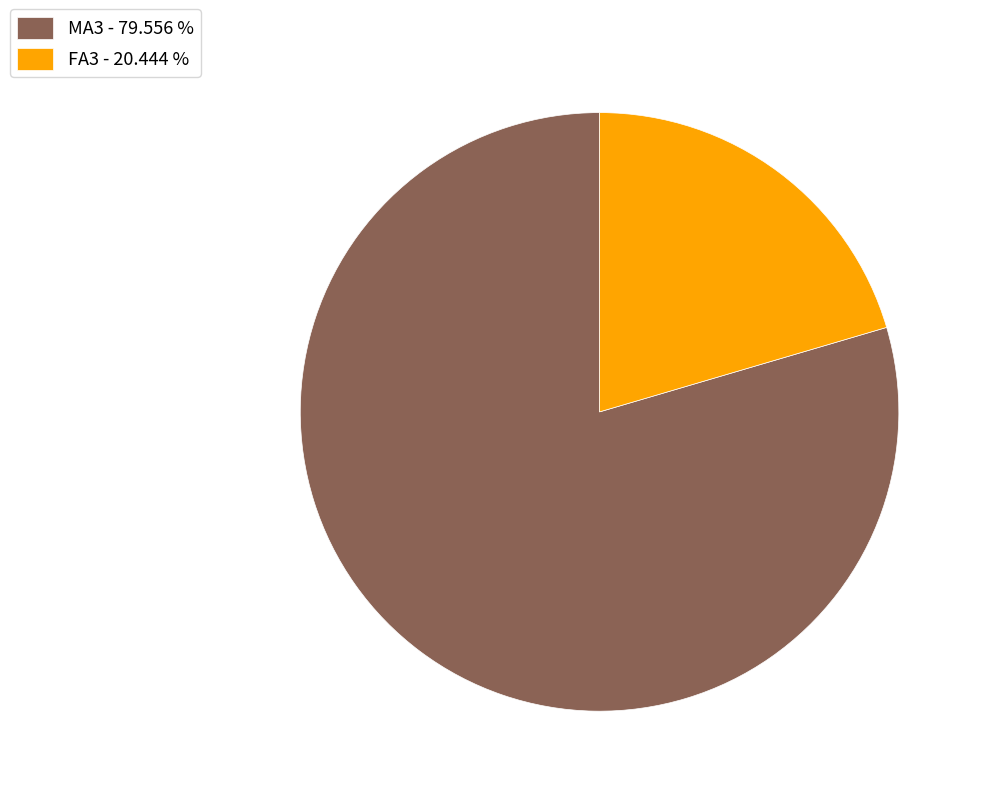

Count the number of slices in the pie.

2